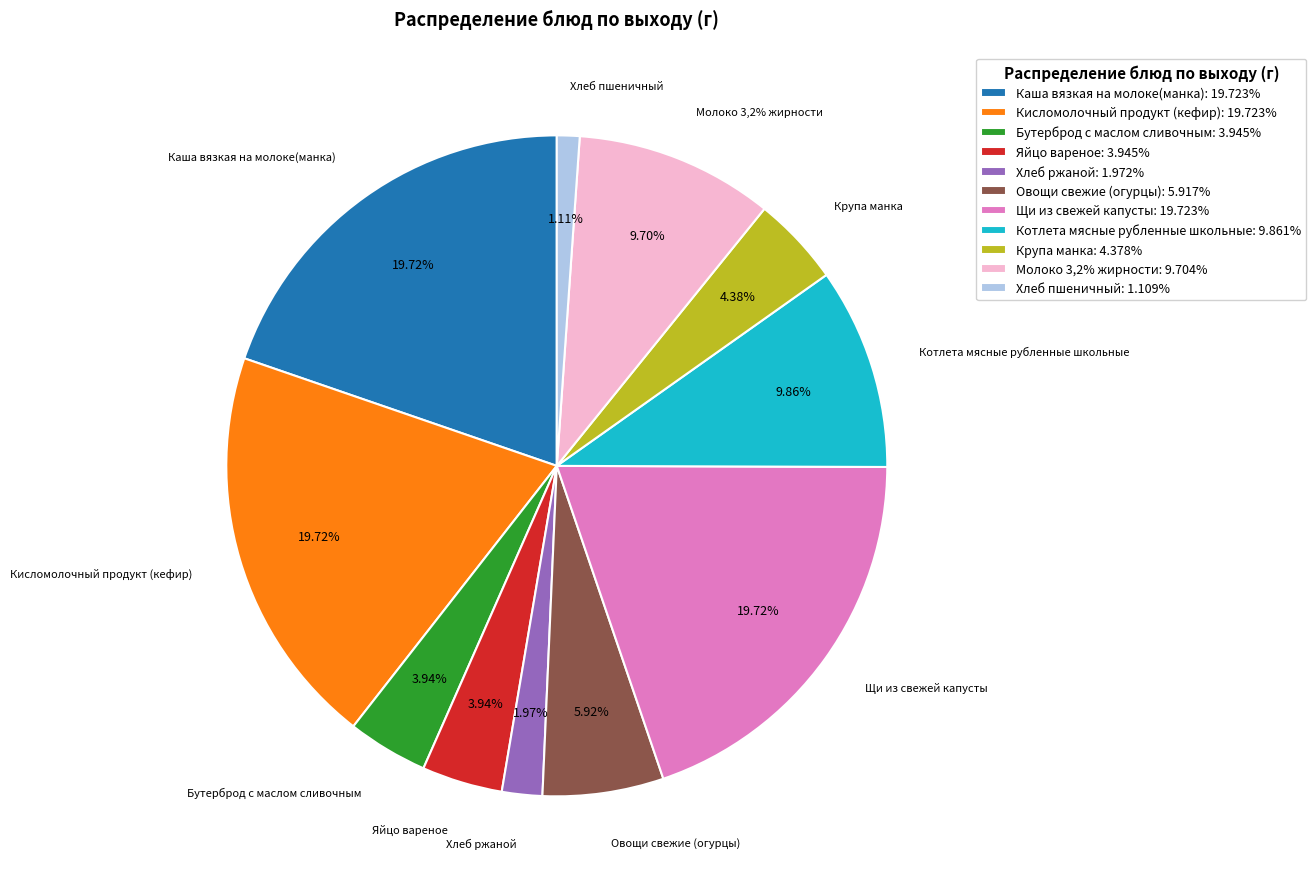

How many slices are in this pie chart?

11